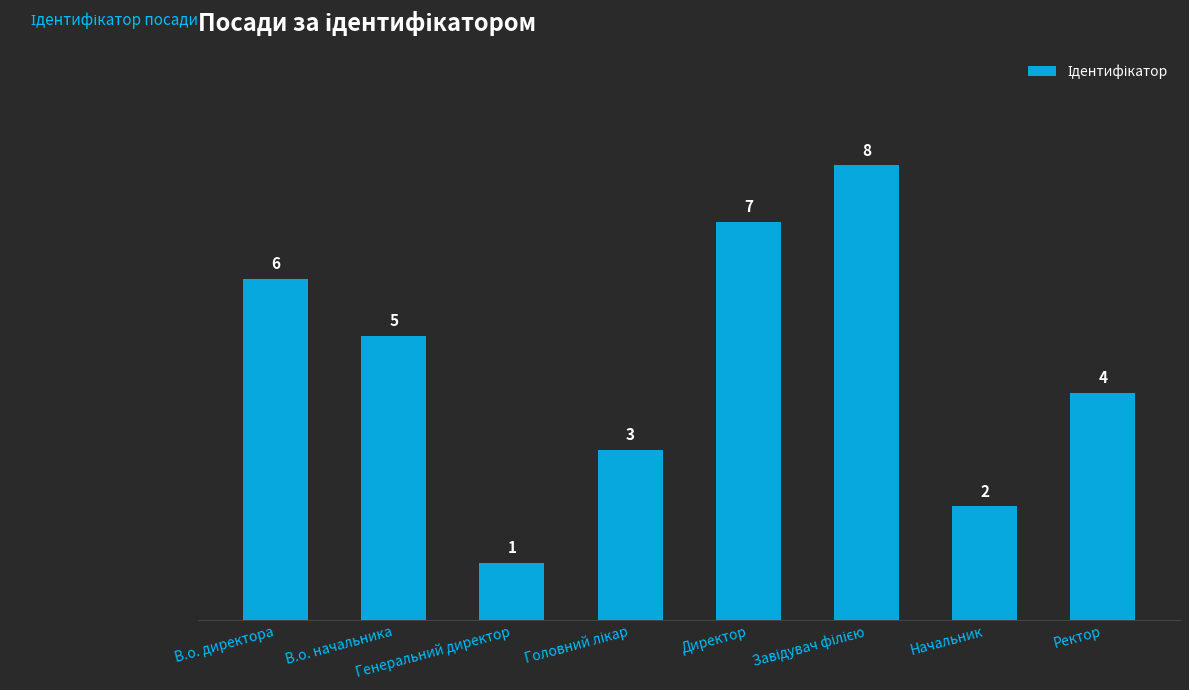

What is the sum of the values at В.о. начальника and Ректор?

9